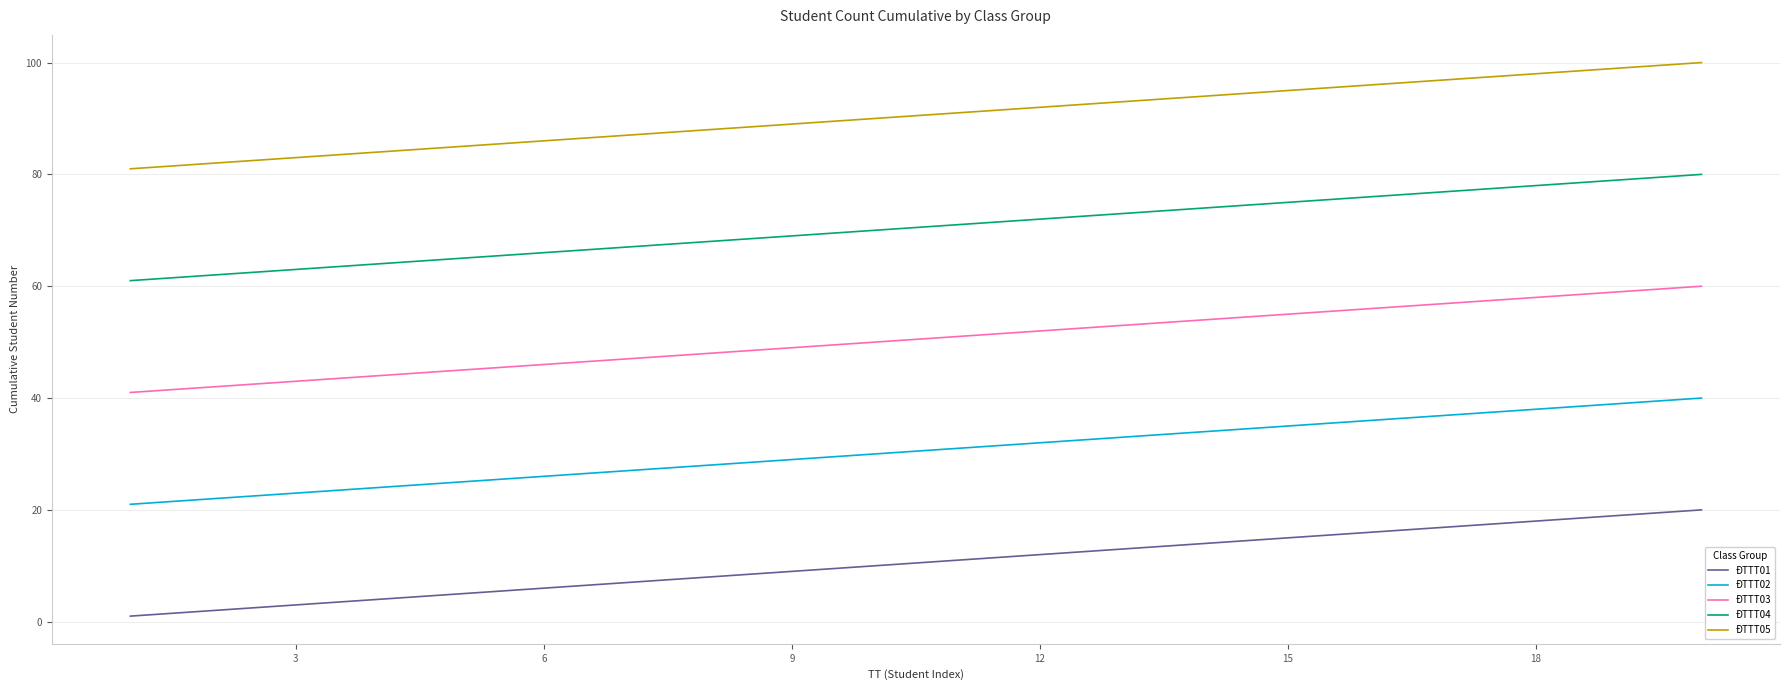

What is the smallest value displayed?

1